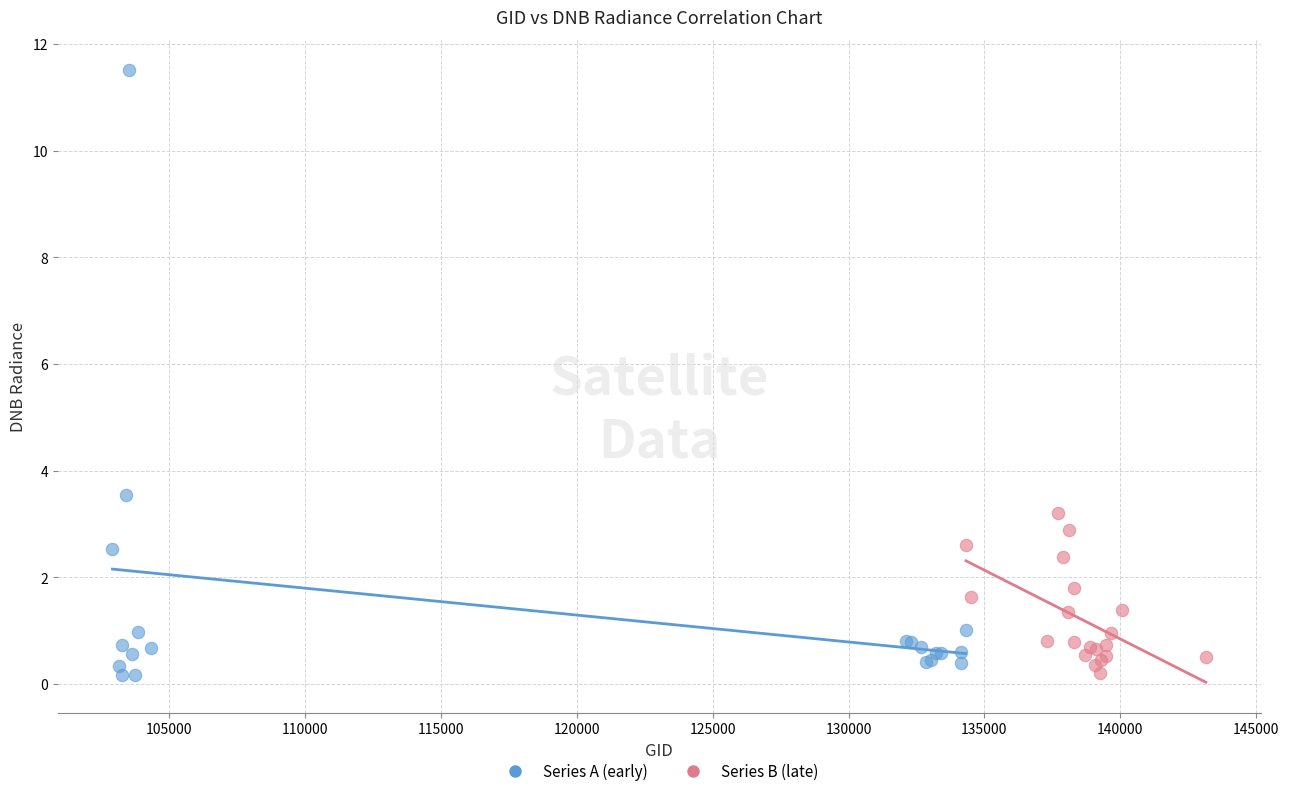

Which series has the widest spread of Y values?

Series A (early)